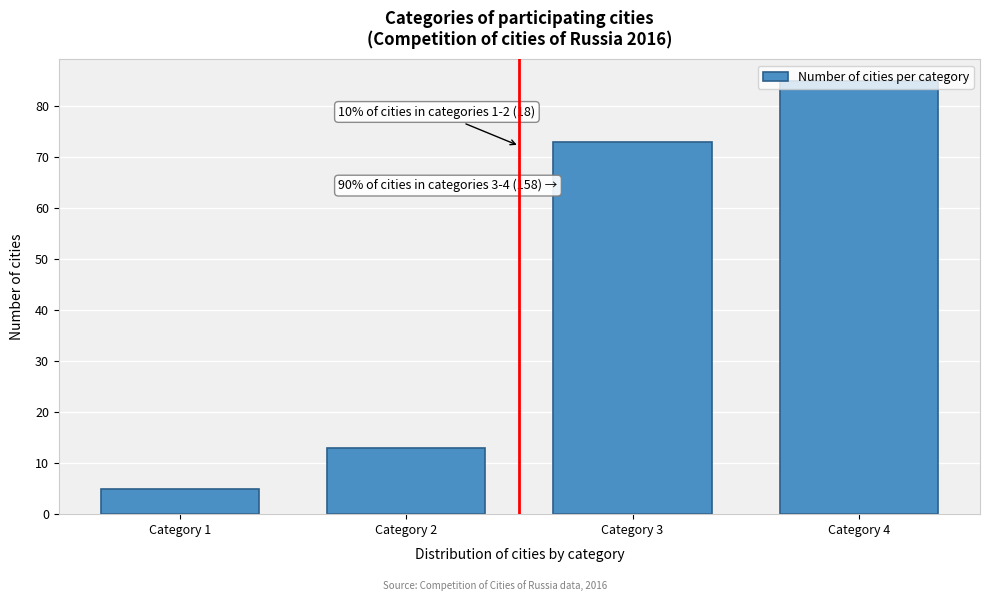

What is the change in value from Category 3 to Category 4?

+12